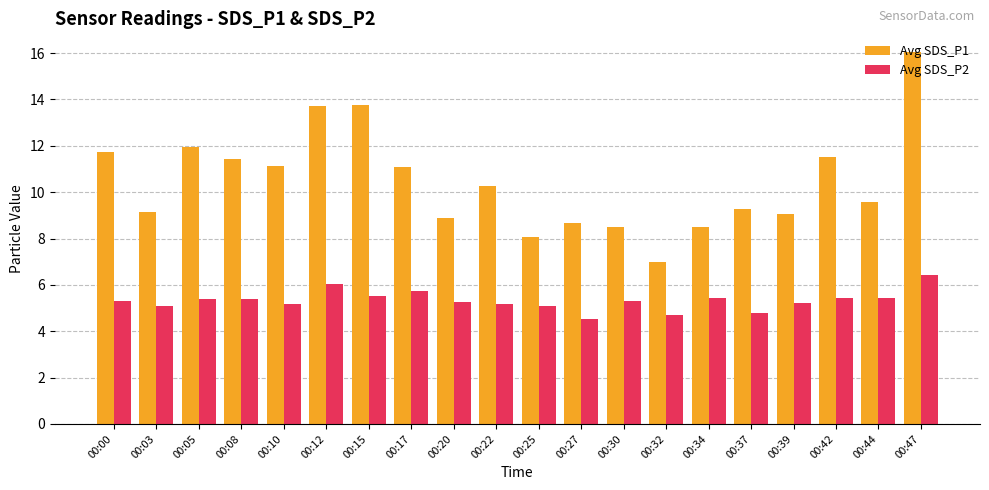

Between 00:17 and 00:20, which series saw the biggest shift?

Avg SDS_P1